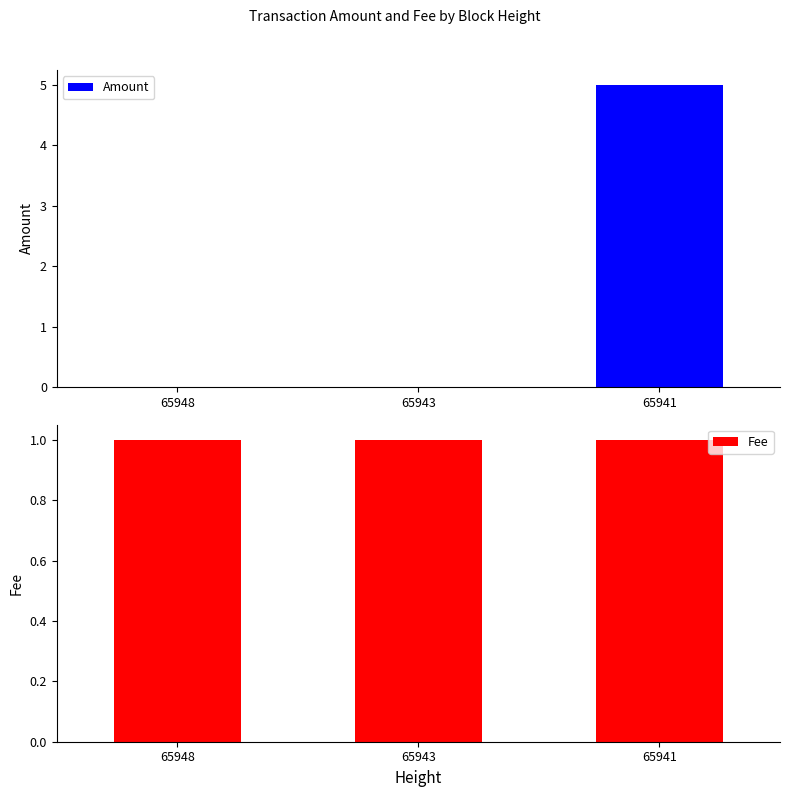

List the labels in order of Fee value, smallest first.

65948, 65943, 65941